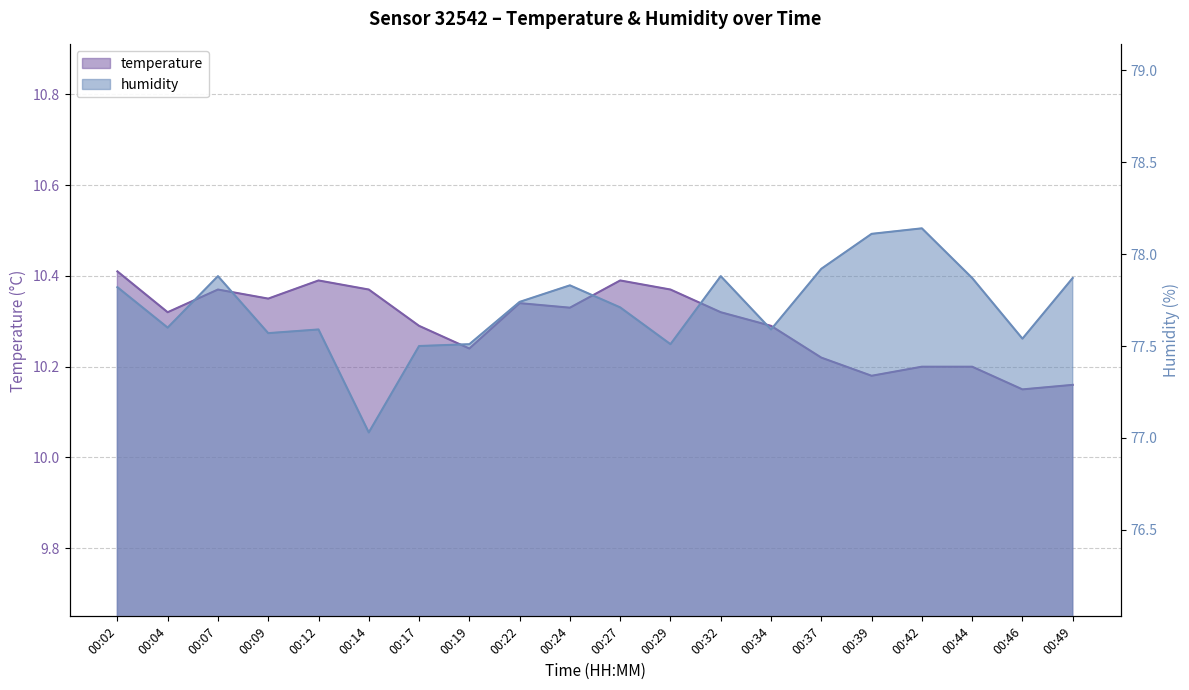

Rank the series by their average value, from highest to lowest.

humidity, temperature